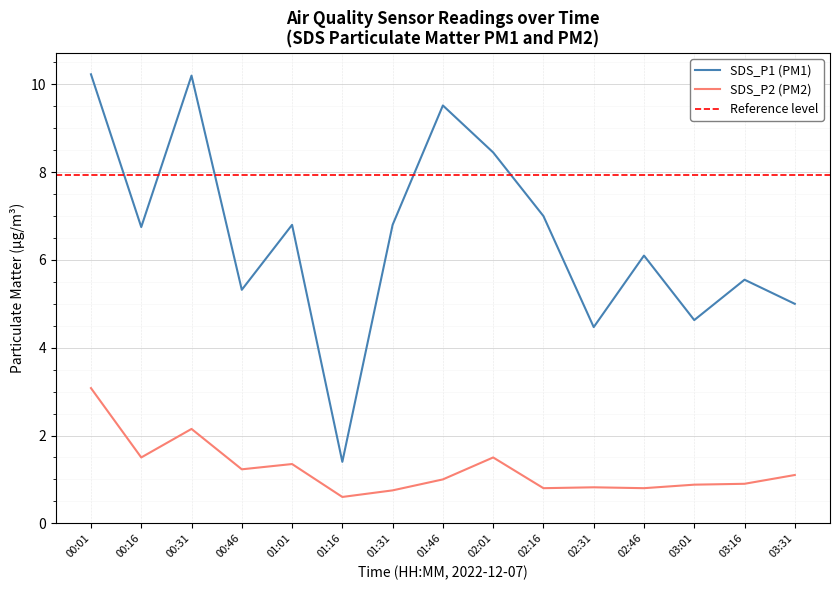

Rank the series by their average value, from highest to lowest.

SDS_P1, SDS_P2